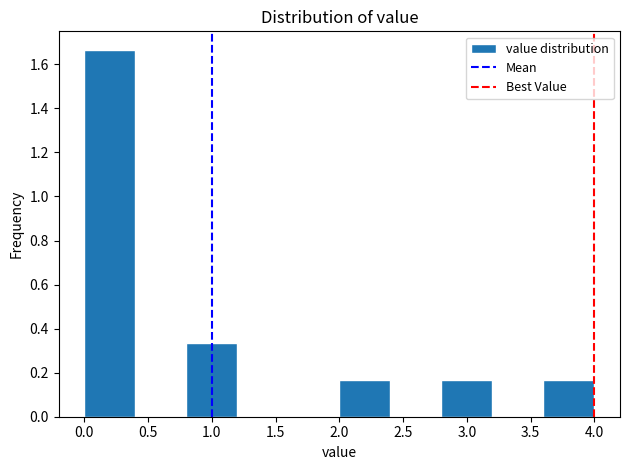

Reading left to right, list every bar in this chart as the range it spans on the x-axis followed by its height. The values are not printed on the chart, so give them approximately, as read against the axis.

0.0 to 0.4: 1.66
0.4 to 0.8: 0
0.8 to 1.2: 0.34
1.2 to 1.6: 0
1.6 to 2.0: 0
2.0 to 2.4: 0.16
2.4 to 2.8: 0
2.8 to 3.2: 0.16
3.2 to 3.6: 0
3.6 to 4.0: 0.16